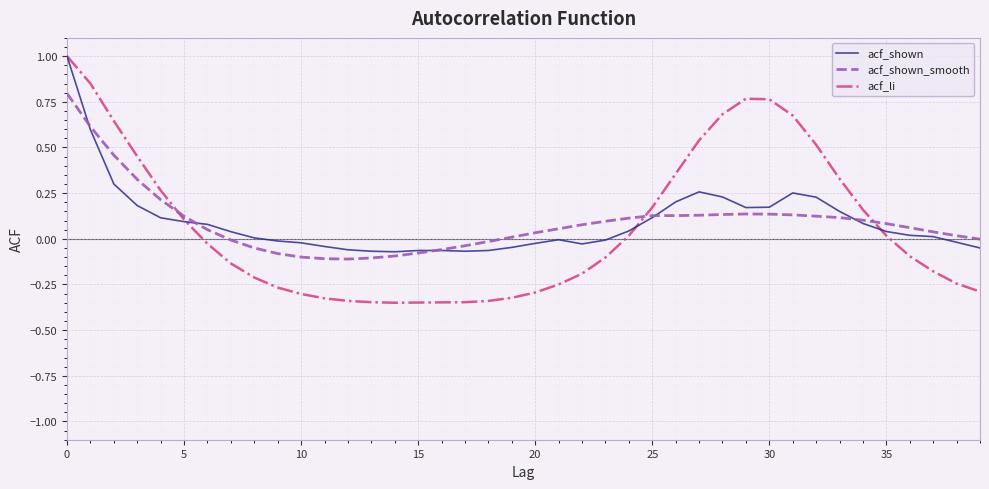

What is the sum of all acf_li values?

2.7